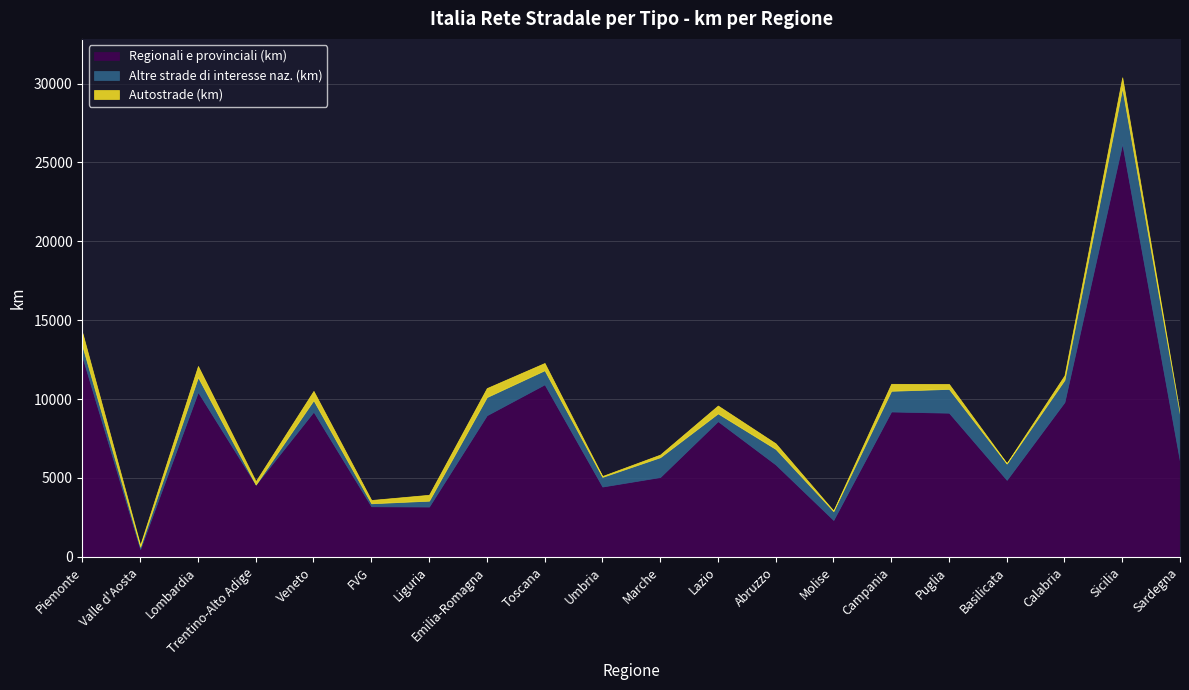

In Autostrade (km), how many points are higher than both neighbors (excluding endpoints)?

6